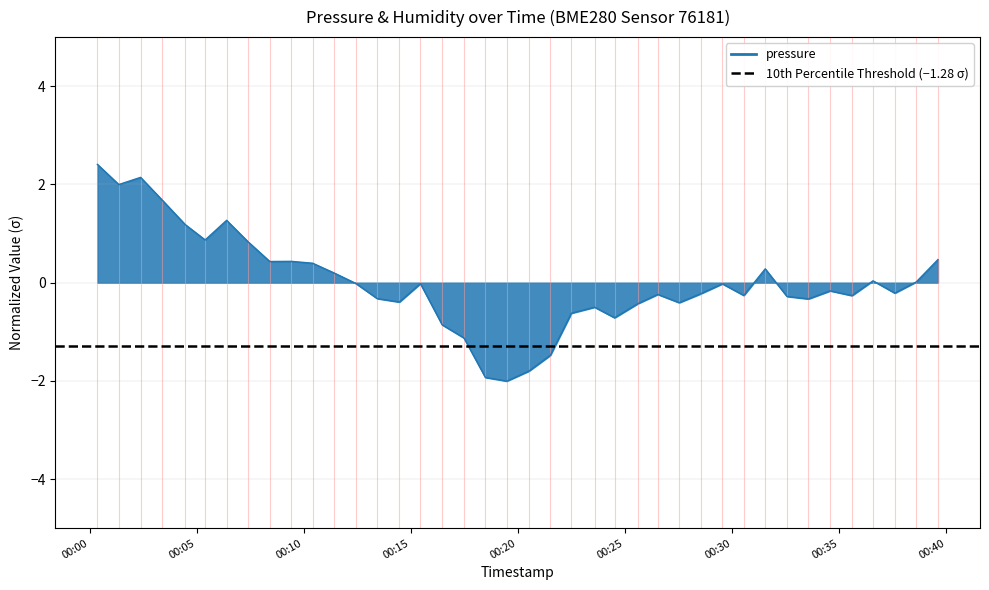

What is the value of the 3rd point from the left?

2.1